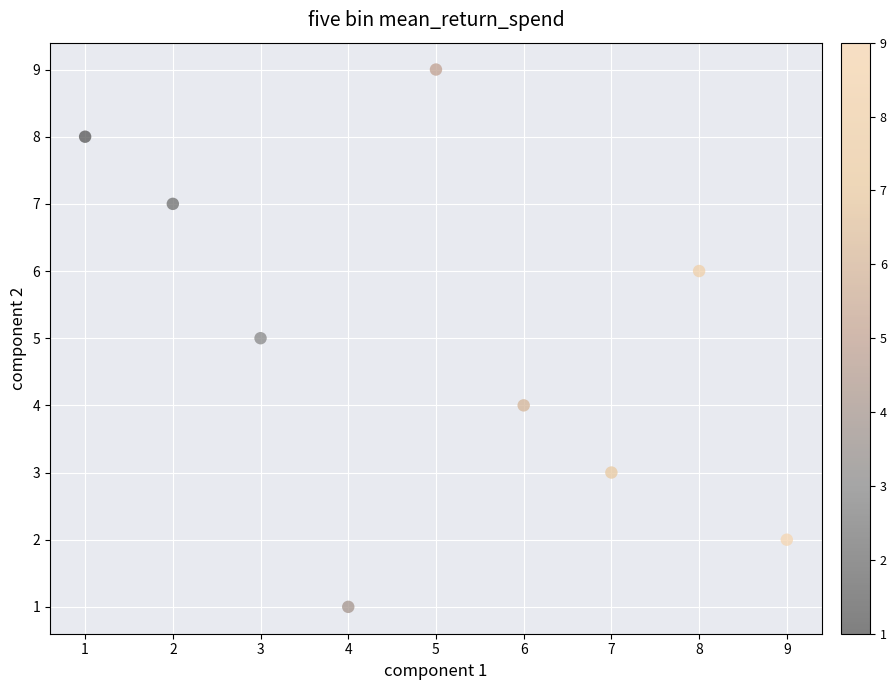

What is the range of X values (max minus min)?

8